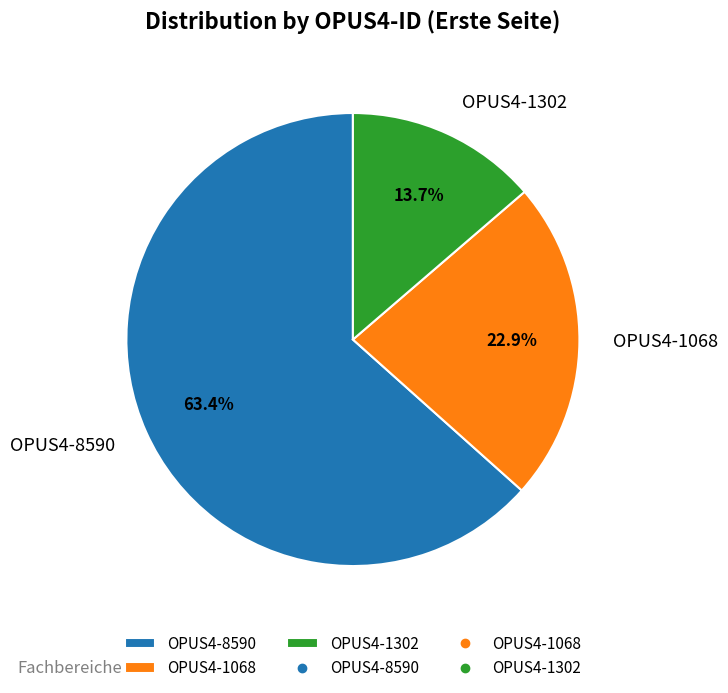

Which slice represents more than half of the pie?

OPUS4-8590